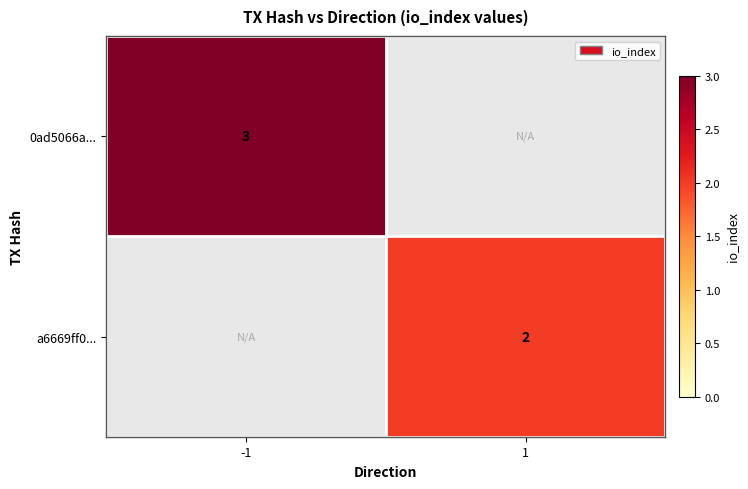

At how many categories does at least one series exceed 2?

1